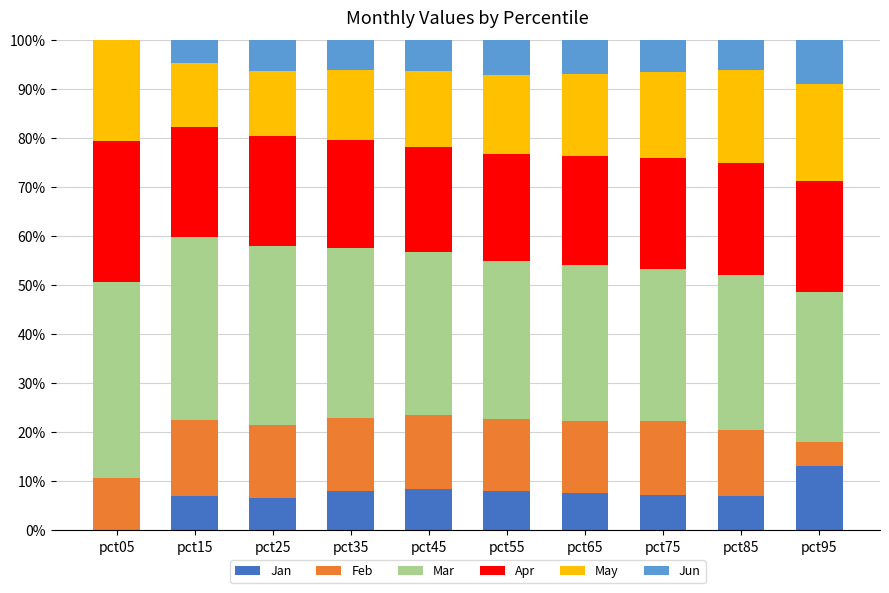

Which category has the highest value in the Jan series?

pct95